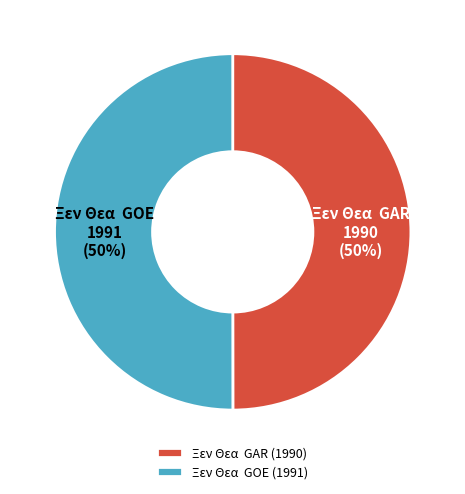

What is the ratio of the value at Ξεν Θεα GAR (1990) to the value at Ξεν Θεα GOE (1991)?

1.0